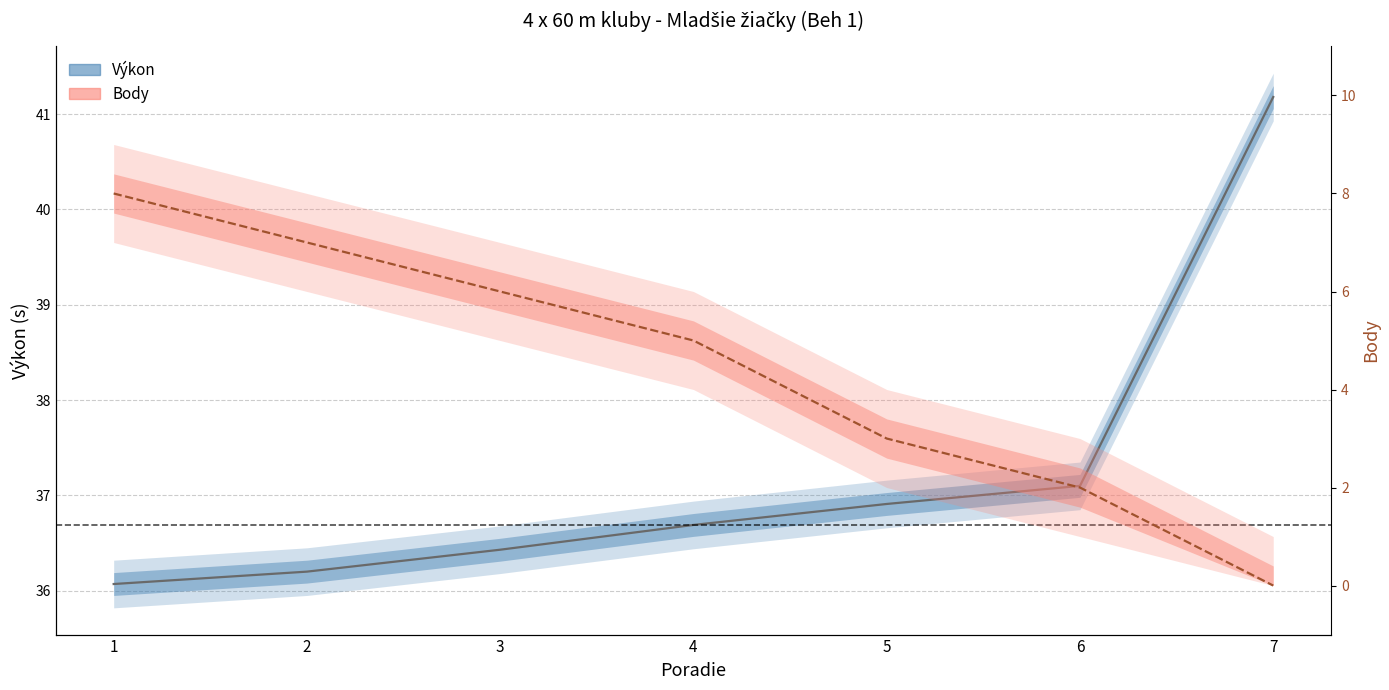

What is the total value across all series at 7?

41.2